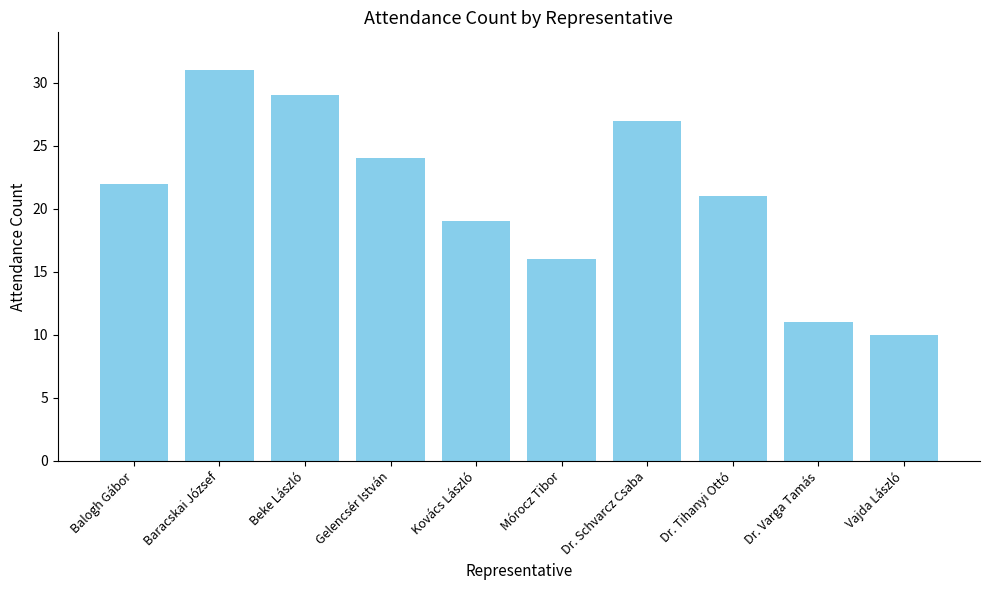

What is the difference between the maximum and minimum values?

21